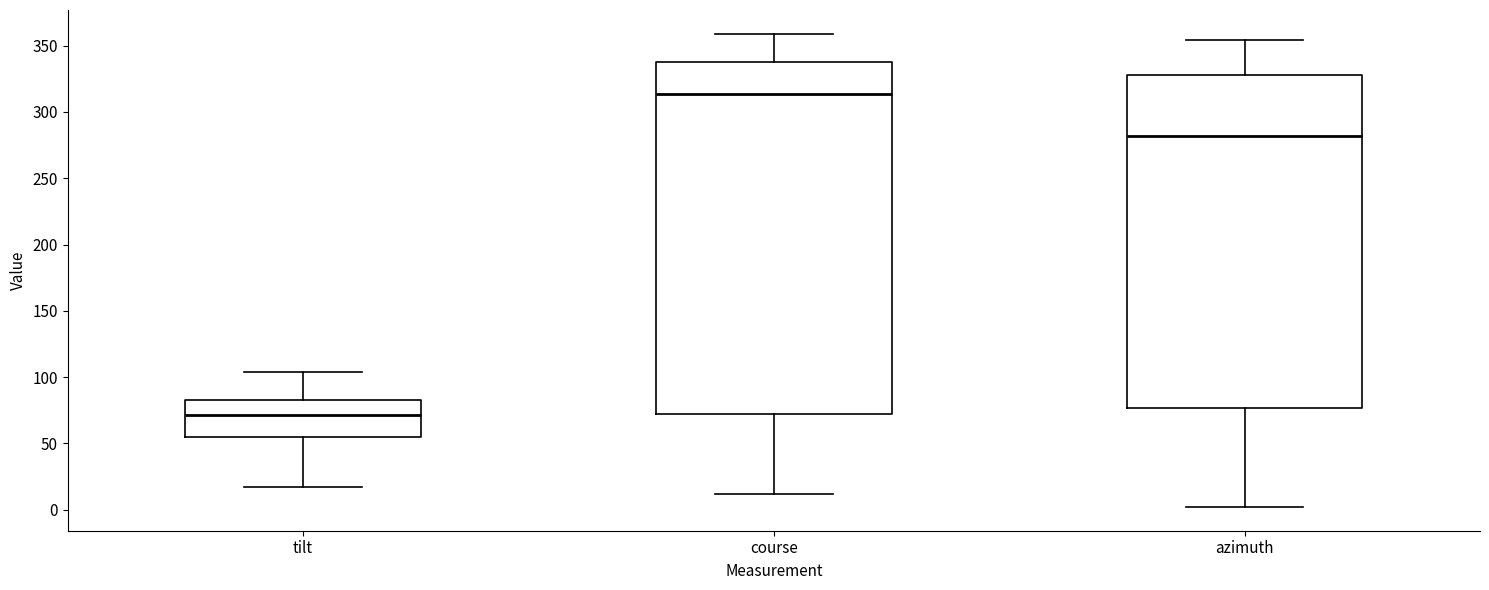

Which box is the tallest, from its lower edge to its upper edge?

course